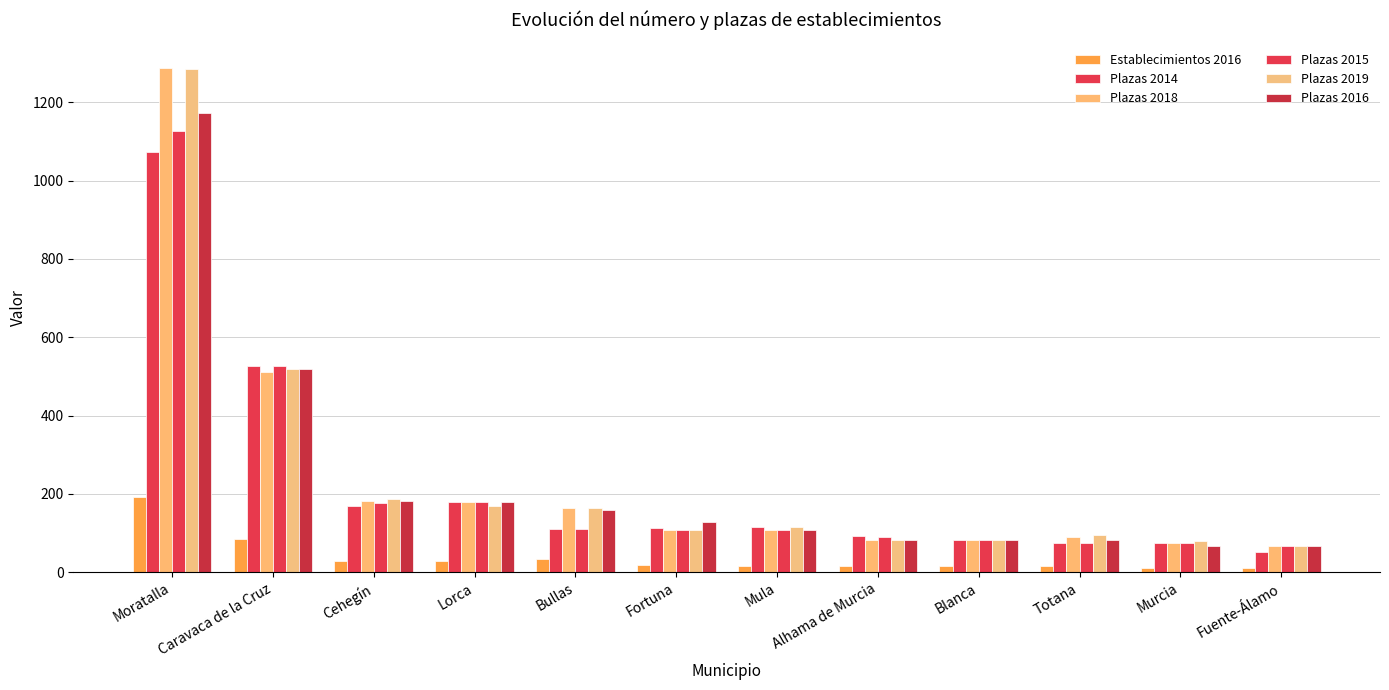

Reading right to left, what are all the values shown in this chart?

Establecimientos 2016: Fuente-Álamo=11	Murcia=10	Totana=15	Blanca=15	Alhama de Murcia=15	Mula=15	Fortuna=19	Bullas=33	Lorca=30	Cehegín=30	Caravaca de la Cruz=85	Moratalla=192
Plazas 2014: Fuente-Álamo=52	Murcia=75	Totana=76	Blanca=82	Alhama de Murcia=93	Mula=115	Fortuna=113	Bullas=110	Lorca=179	Cehegín=169	Caravaca de la Cruz=526	Moratalla=1073
Plazas 2018: Fuente-Álamo=67	Murcia=75	Totana=91	Blanca=82	Alhama de Murcia=82	Mula=107	Fortuna=109	Bullas=165	Lorca=179	Cehegín=183	Caravaca de la Cruz=512	Moratalla=1288
Plazas 2015: Fuente-Álamo=67	Murcia=75	Totana=76	Blanca=82	Alhama de Murcia=89	Mula=107	Fortuna=109	Bullas=110	Lorca=179	Cehegín=176	Caravaca de la Cruz=526	Moratalla=1126
Plazas 2019: Fuente-Álamo=67	Murcia=81	Totana=96	Blanca=82	Alhama de Murcia=82	Mula=116	Fortuna=109	Bullas=163	Lorca=169	Cehegín=187	Caravaca de la Cruz=518	Moratalla=1284
Plazas 2016: Fuente-Álamo=67	Murcia=67	Totana=82	Blanca=82	Alhama de Murcia=82	Mula=107	Fortuna=128	Bullas=160	Lorca=179	Cehegín=183	Caravaca de la Cruz=520	Moratalla=1173